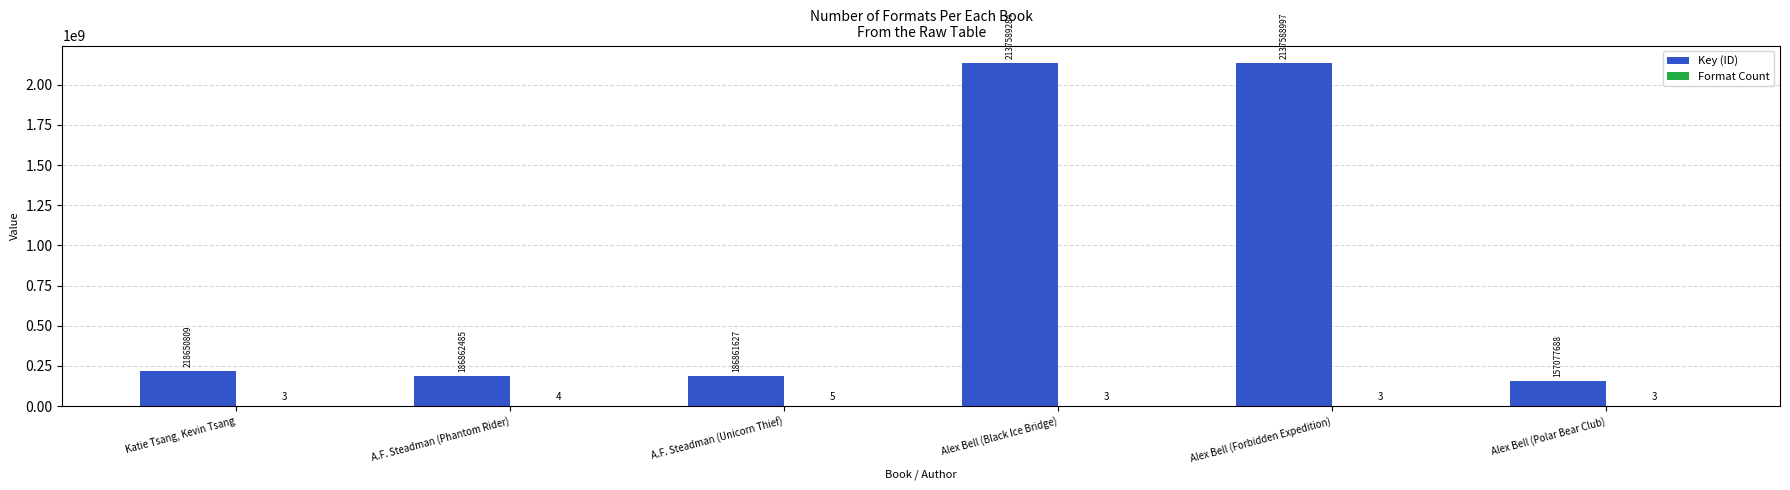

Which series has the largest total across all categories?

Key (ID)